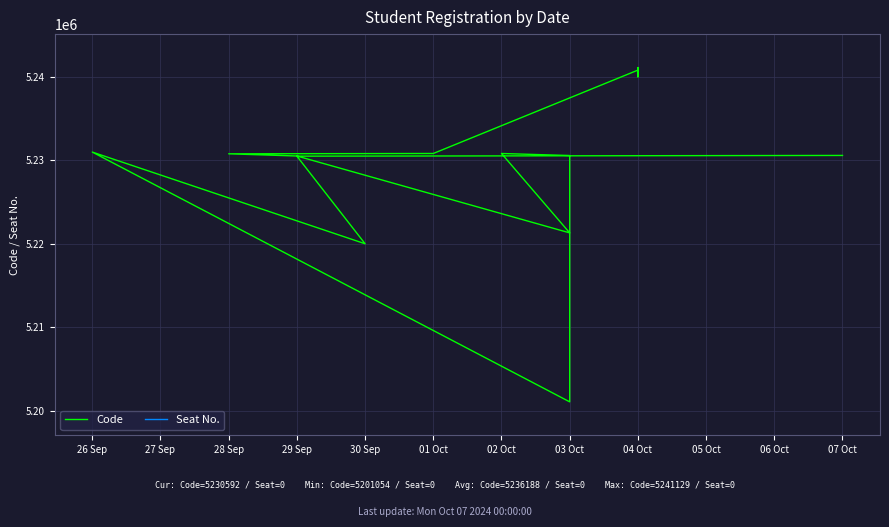

What is the maximum value for Code?

5241129